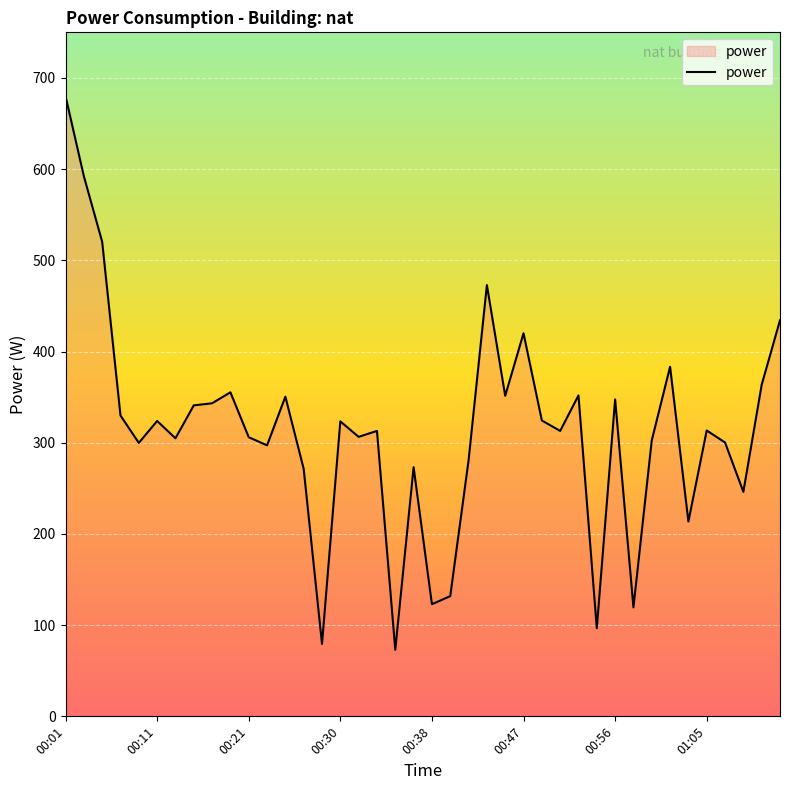

What is the difference between the maximum and minimum values?

607.1